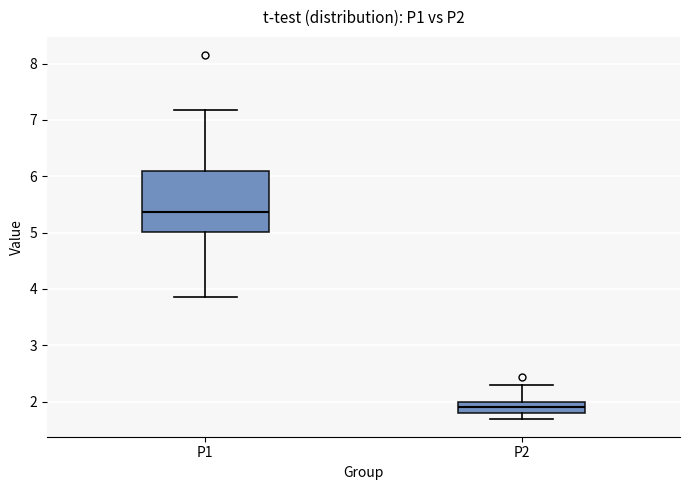

Reading left to right, read every box against the y-axis: the position of its median line, the range the box covers, and the ends of its whiskers. The values are not printed on the chart, so give them approximately, as read against the axis.

P1: median 5.4, box 5.0 to 6.1, whiskers 3.9 to 7.2
P2: median 1.9, box 1.8 to 2.0, whiskers 1.7 to 2.3